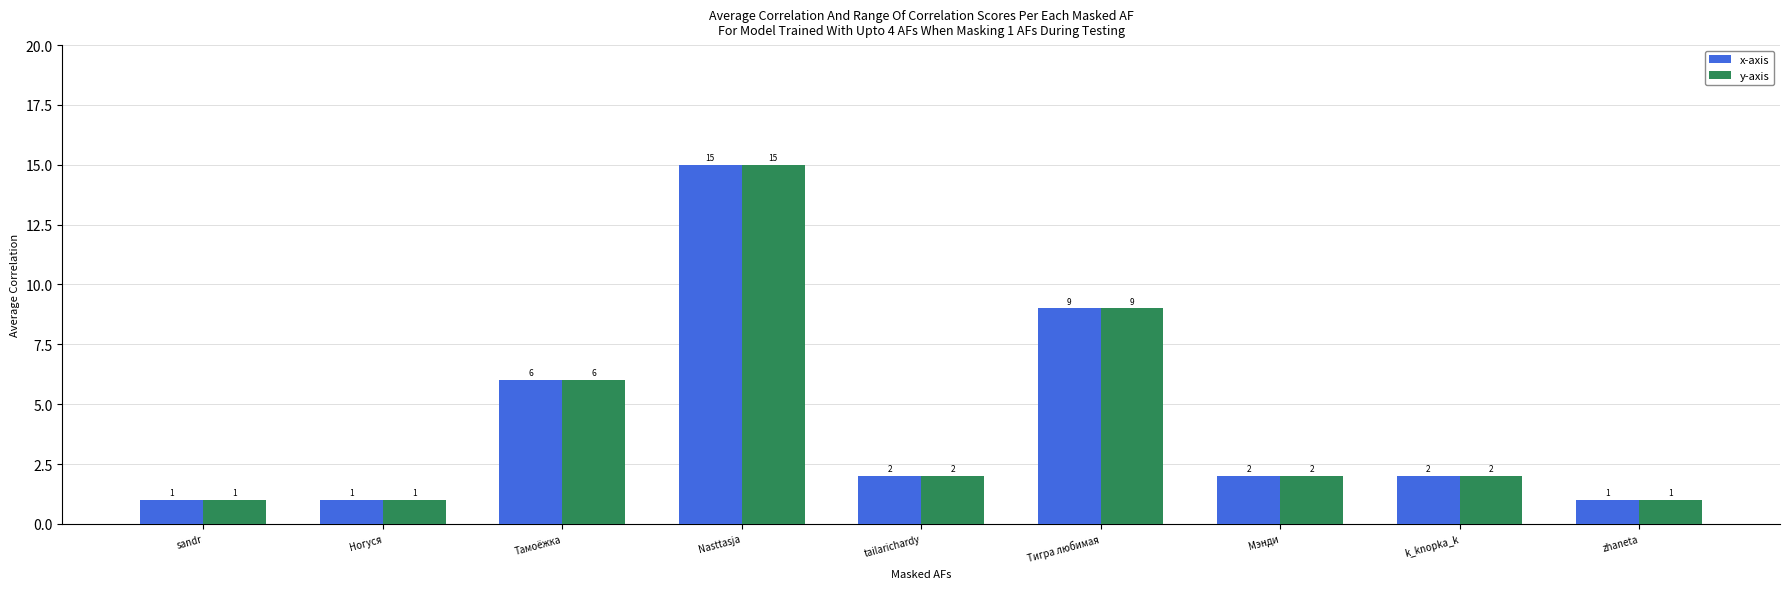

What is the lowest value of the y-axis series?

1